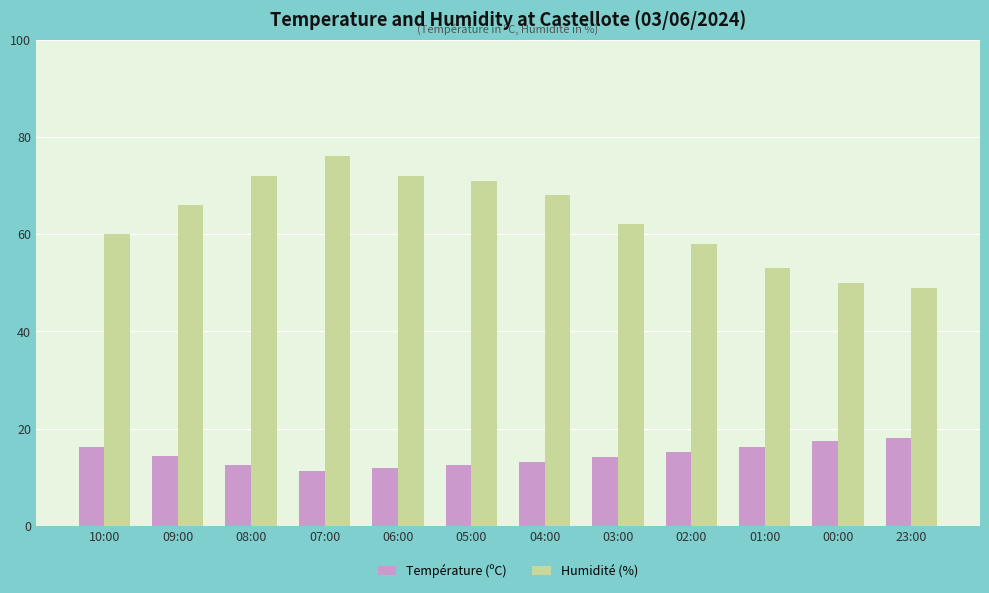

The Température (ºC) series shows 14.1 at 03:00. True or false?

True